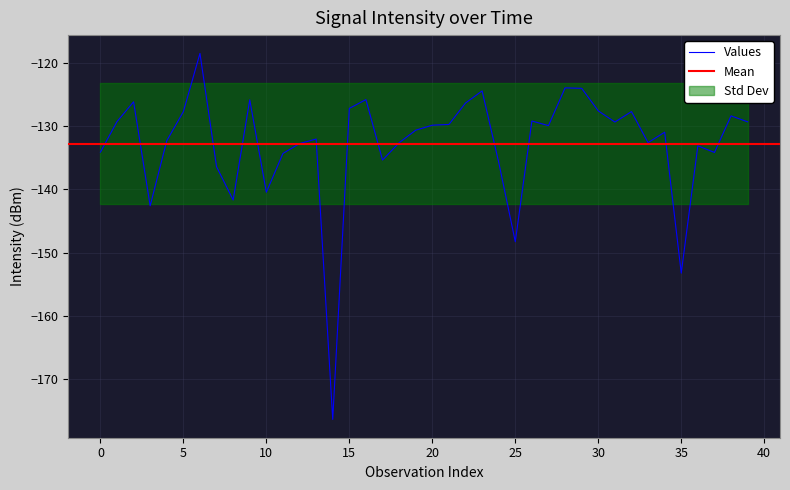

What is the change in value from 11 to 12?

+1.6